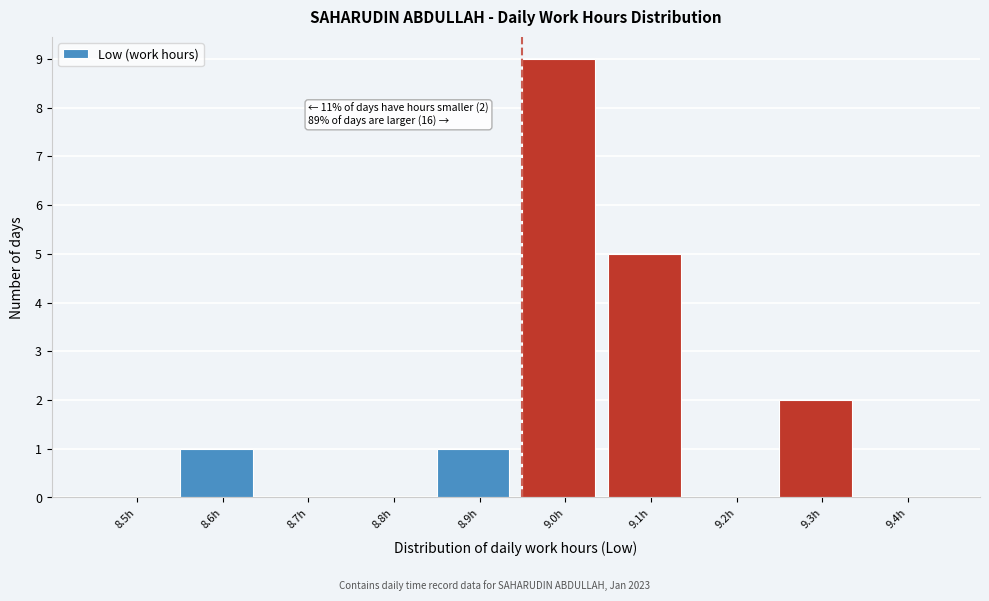

Reading right to left, extract all data points from this chart.

9.4h=0	9.3h=2	9.2h=0	9.1h=5	9.0h=9	8.9h=1	8.8h=0	8.7h=0	8.6h=1	8.5h=0